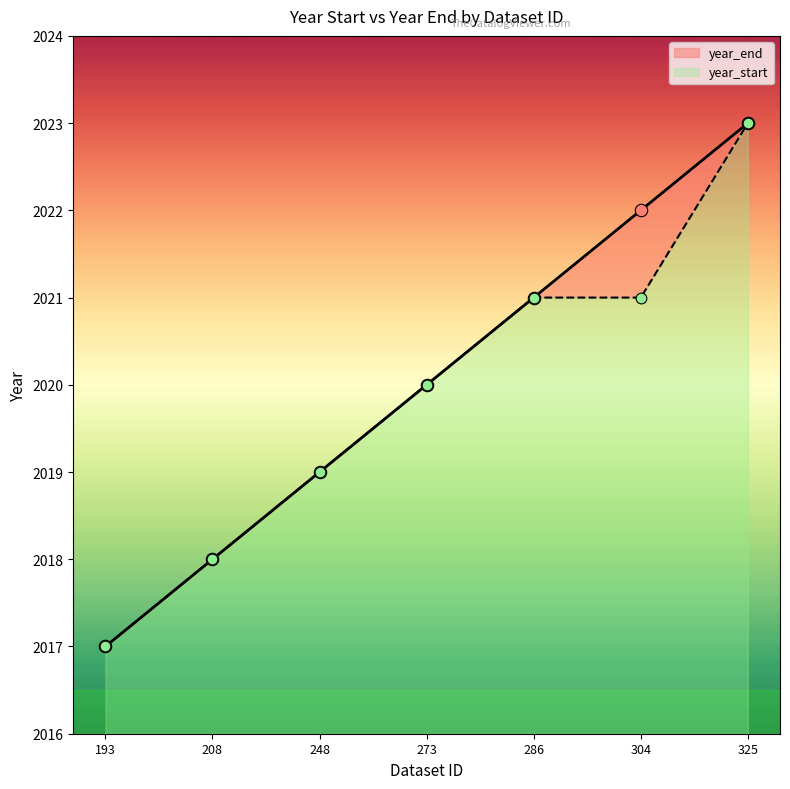

Which series has the largest Y range (max minus min)?

year_end